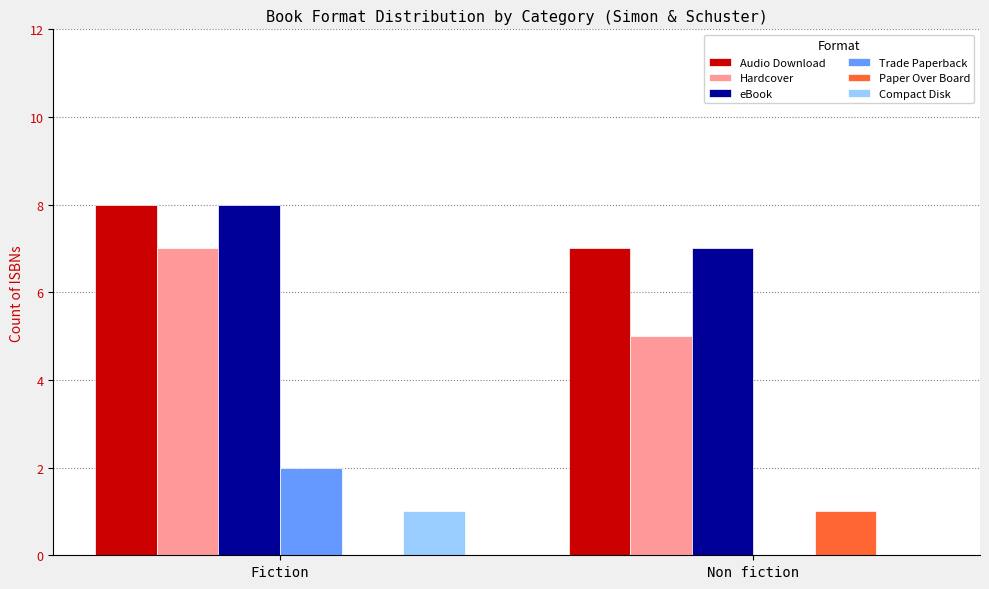

What is the maximum value for Hardcover?

7